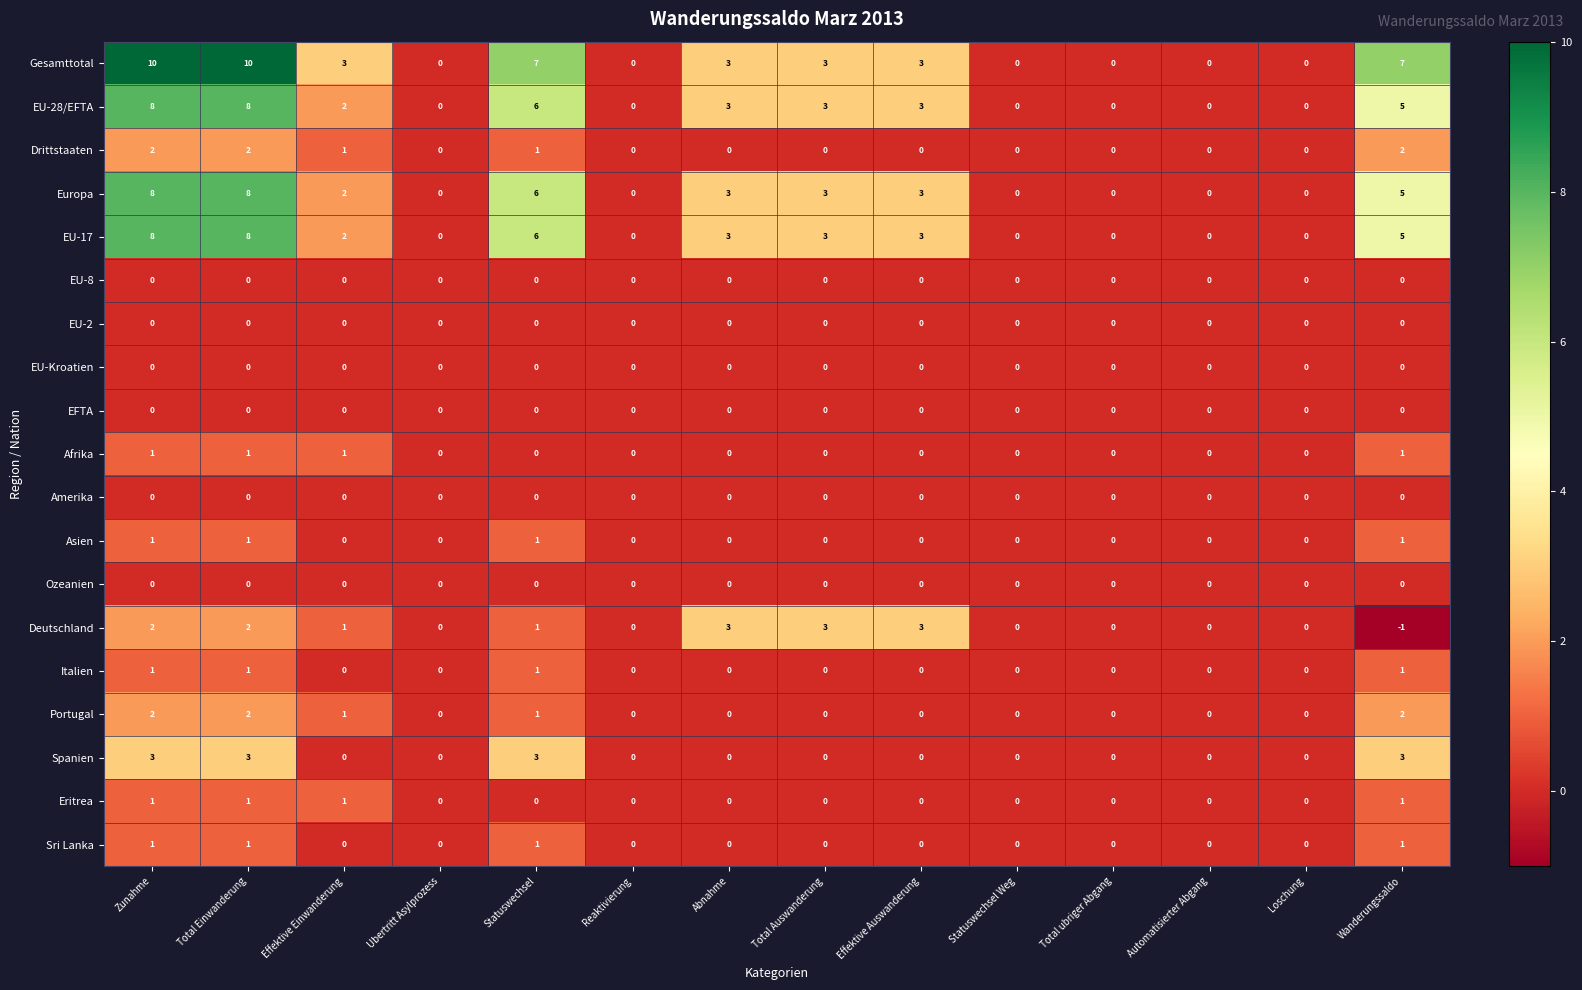

At how many categories does at least one series exceed 1?

8